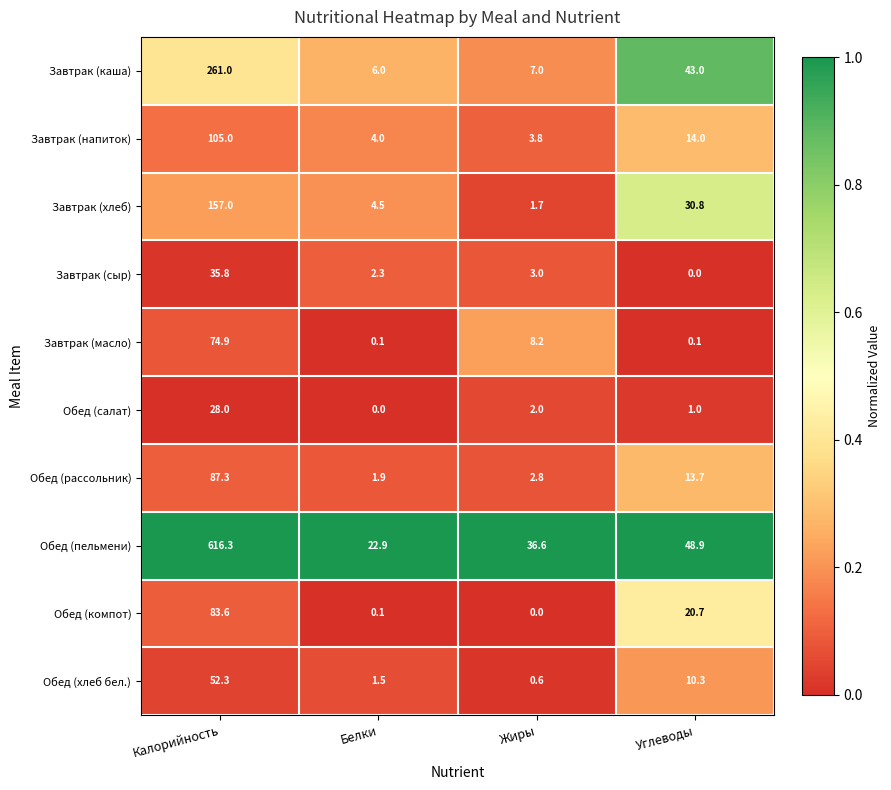

What is the total value across all series at Жиры?

65.7